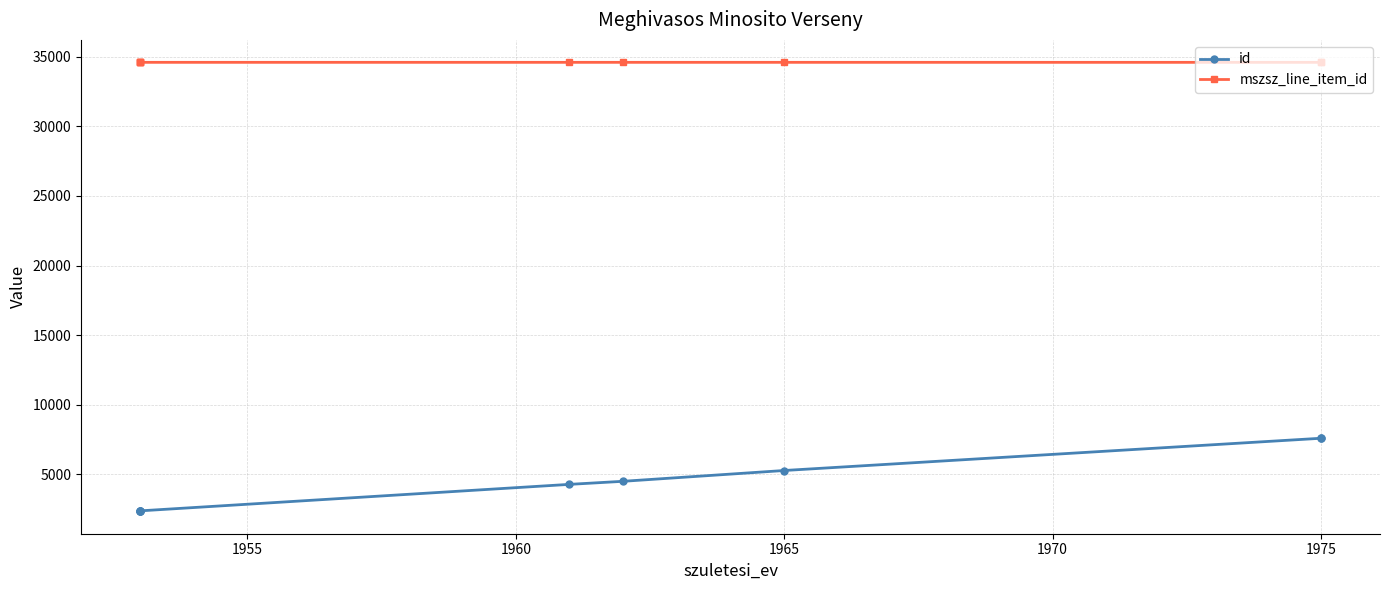

Does the chart display data point markers on the line(s)?

Yes